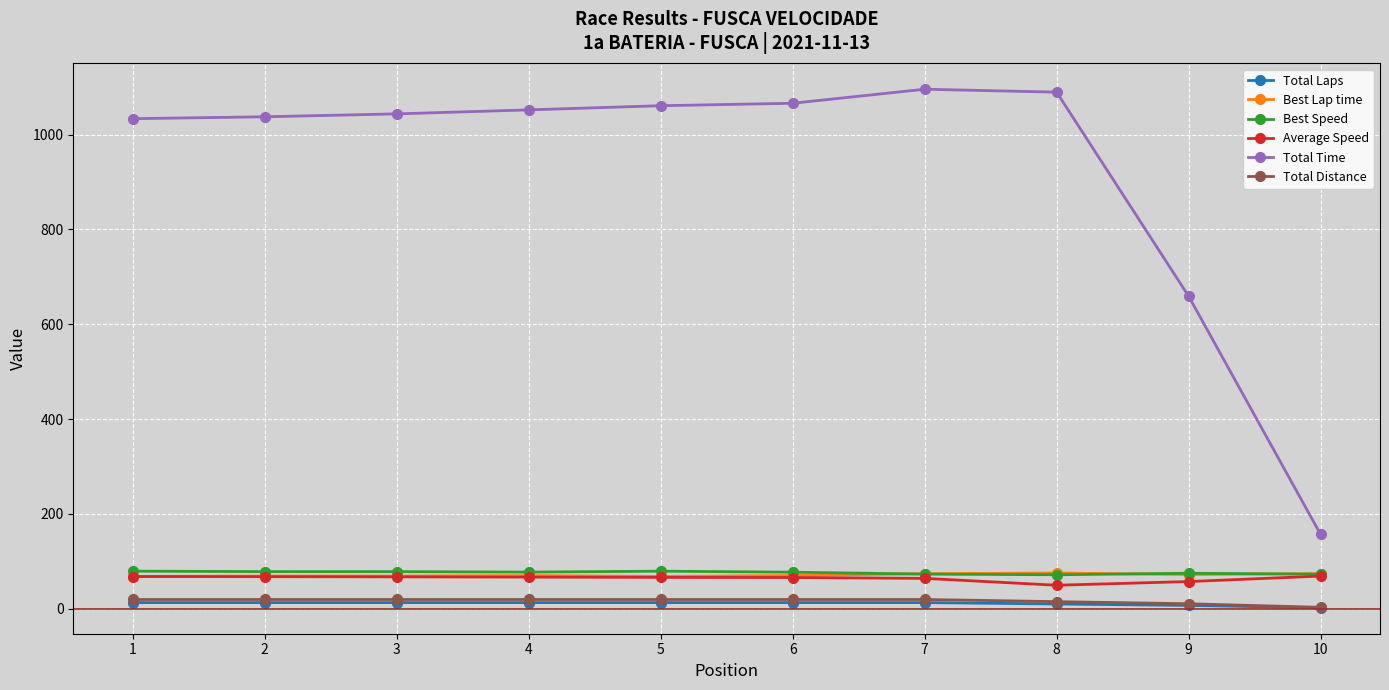

What is the difference between the highest and lowest values at 5?

1048.0